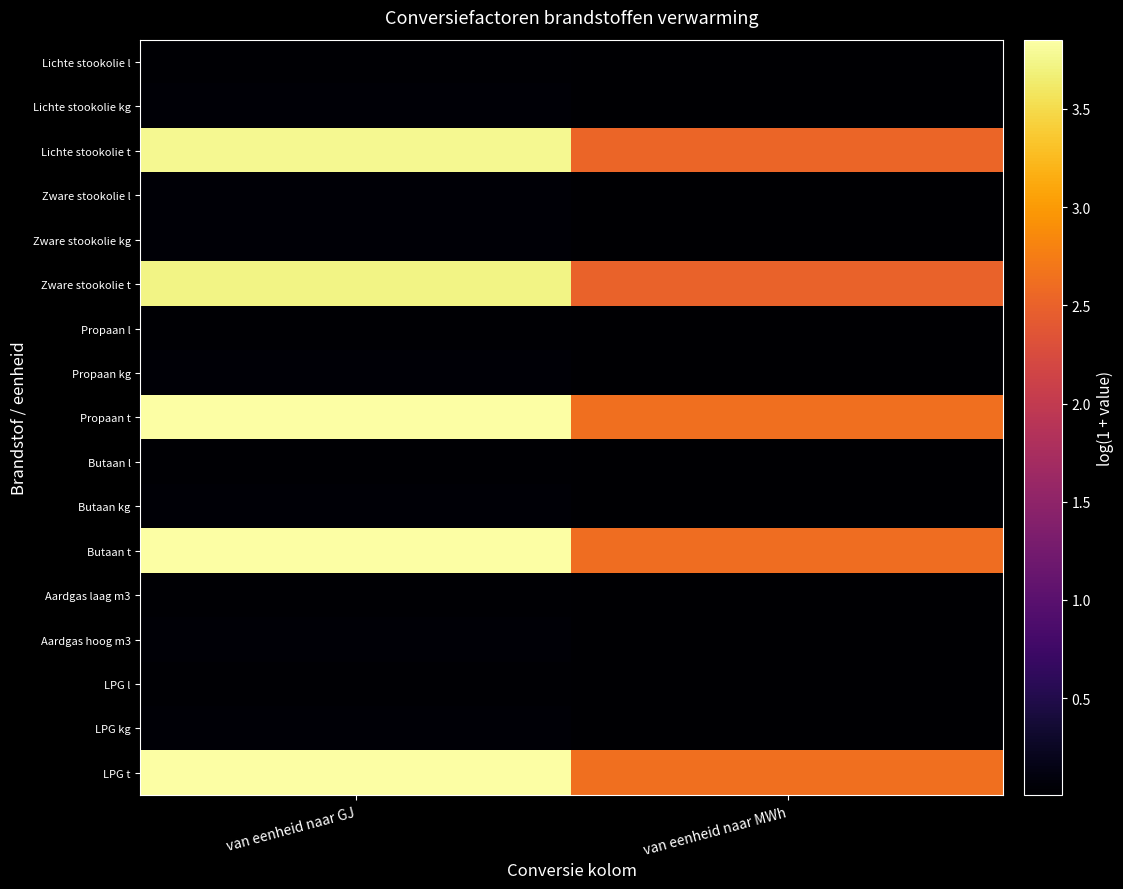

Reading right to left, transcribe all the data shown in this chart.

Lichte stookolie l: van eenheid naar MWh=0.0	van eenheid naar GJ=0.0
Lichte stookolie kg: van eenheid naar MWh=0.0	van eenheid naar GJ=0.0
Lichte stookolie t: van eenheid naar MWh=2.5	van eenheid naar GJ=3.8
Zware stookolie l: van eenheid naar MWh=0.0	van eenheid naar GJ=0.0
Zware stookolie kg: van eenheid naar MWh=0.0	van eenheid naar GJ=0.0
Zware stookolie t: van eenheid naar MWh=2.5	van eenheid naar GJ=3.7
Propaan l: van eenheid naar MWh=0.0	van eenheid naar GJ=0.0
Propaan kg: van eenheid naar MWh=0.0	van eenheid naar GJ=0.0
Propaan t: van eenheid naar MWh=2.6	van eenheid naar GJ=3.9
Butaan l: van eenheid naar MWh=0.0	van eenheid naar GJ=0.0
Butaan kg: van eenheid naar MWh=0.0	van eenheid naar GJ=0.0
Butaan t: van eenheid naar MWh=2.6	van eenheid naar GJ=3.8
Aardgas laag m3: van eenheid naar MWh=0.0	van eenheid naar GJ=0.0
Aardgas hoog m3: van eenheid naar MWh=0.0	van eenheid naar GJ=0.0
LPG l: van eenheid naar MWh=0.0	van eenheid naar GJ=0.0
LPG kg: van eenheid naar MWh=0.0	van eenheid naar GJ=0.0
LPG t: van eenheid naar MWh=2.6	van eenheid naar GJ=3.8